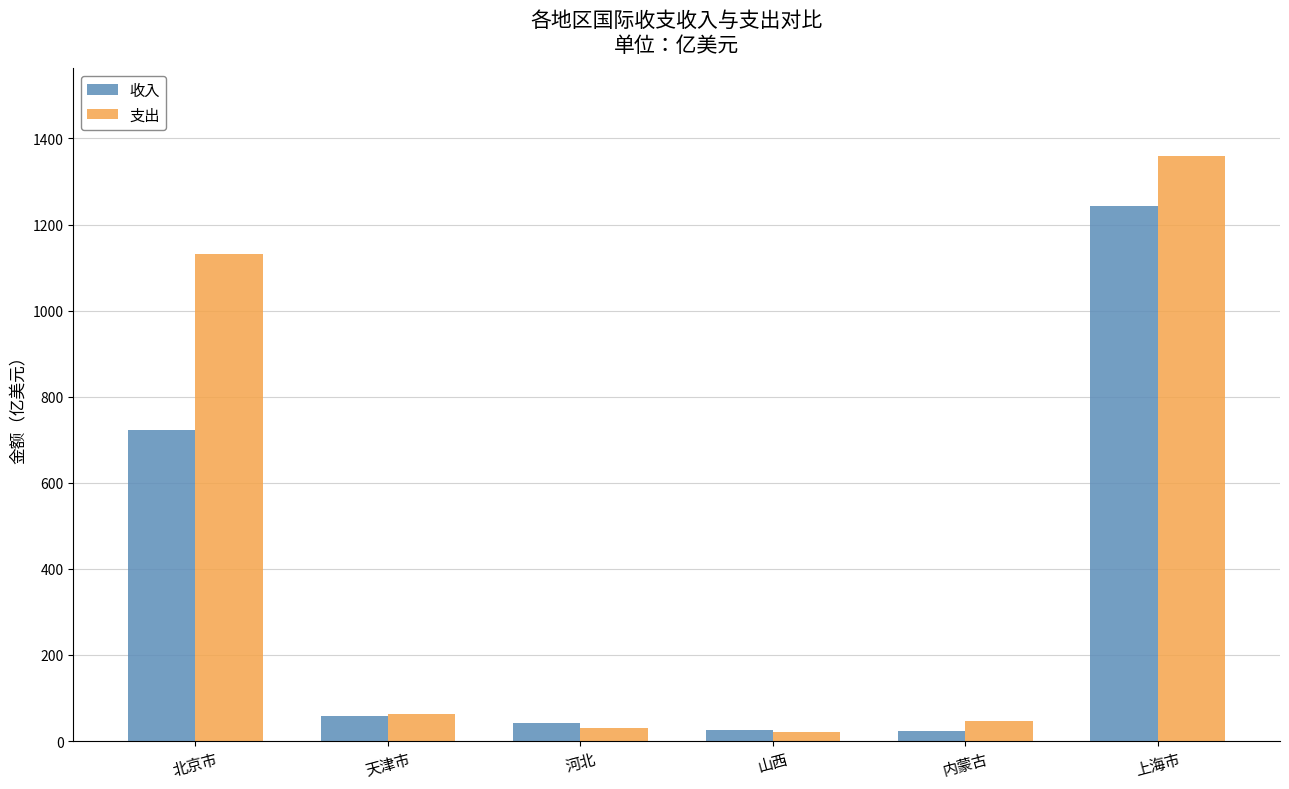

What position from the left is 天津市?

2